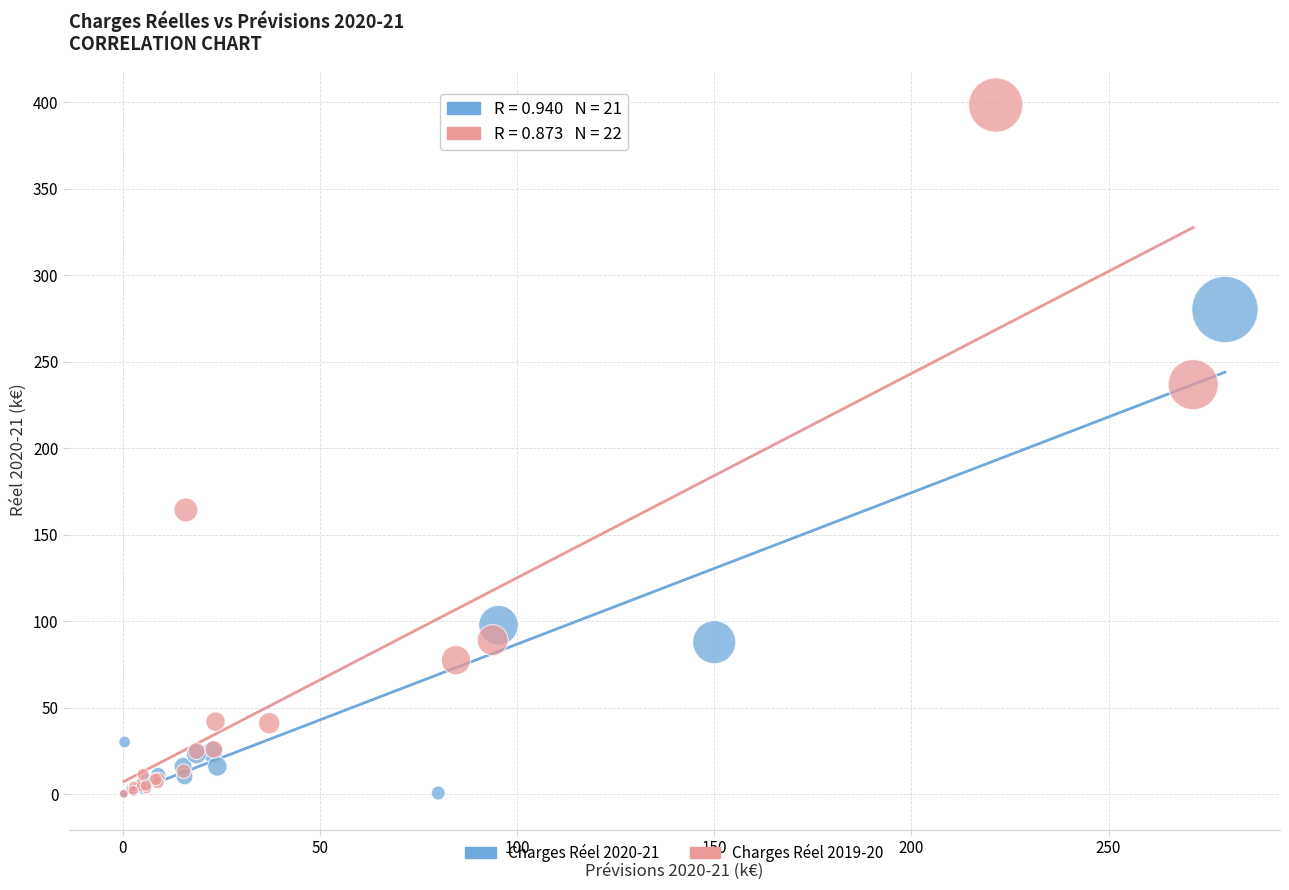

Which series reaches the maximum Y coordinate?

Charges Réel 2019-20